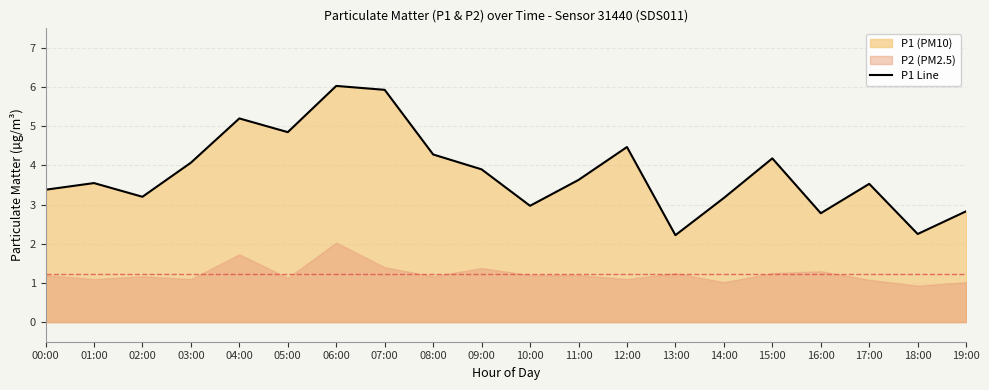

What is the minimum value shown in the chart?

2.2